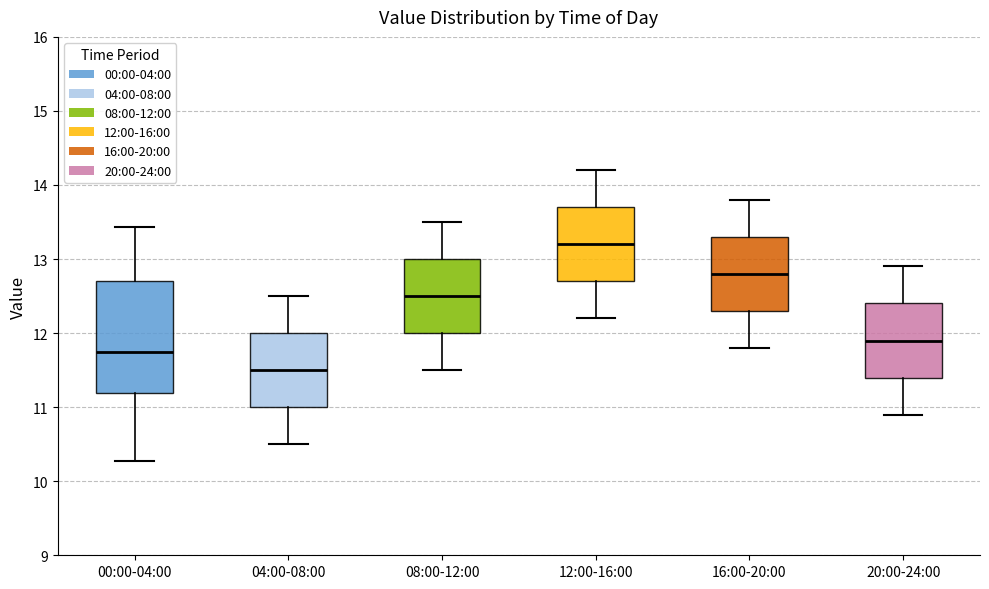

Where is the upper edge of the box for 04:00-08:00 on the y-axis? The values are not printed on the chart, so give them approximately, as read against the axis.

12.0